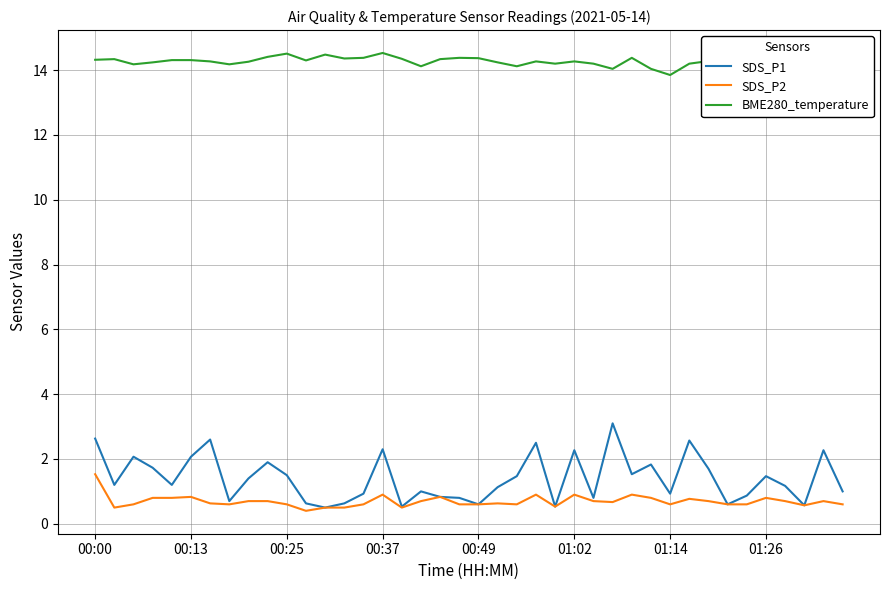

What is the highest value of the SDS_P2 series?

1.5